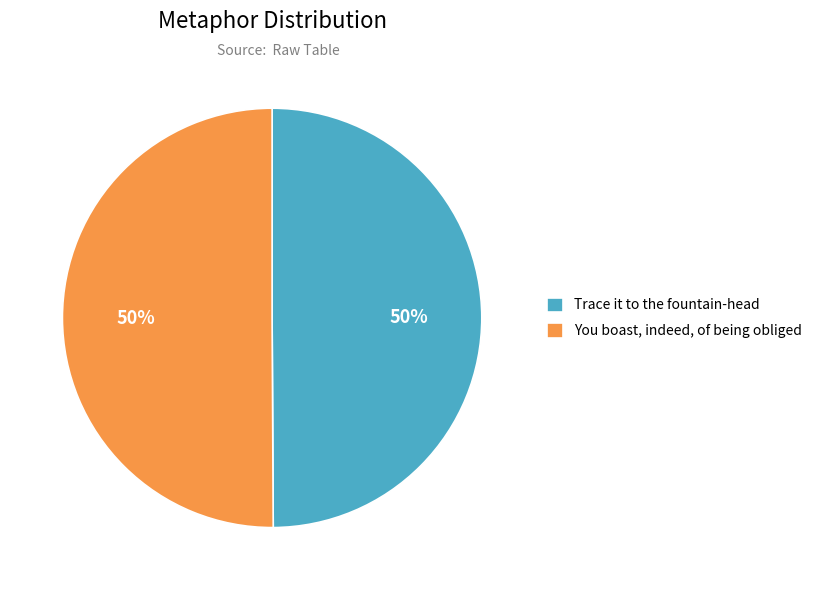

To the nearest percent, what is the combined percentage of Trace it to the fountain-head and You boast, indeed, of being obliged?

100%